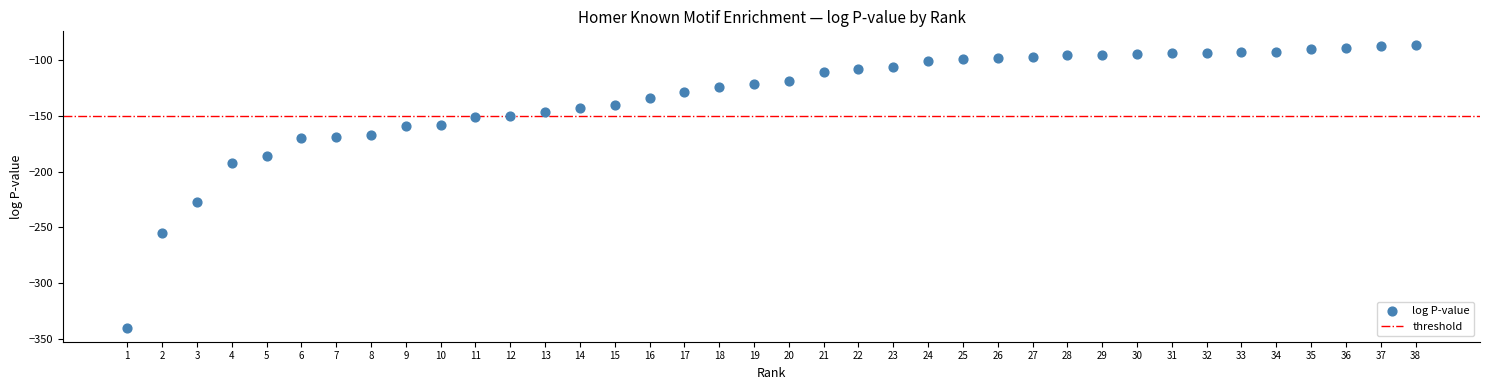

What is the range of Y values (max minus min)?

253.7